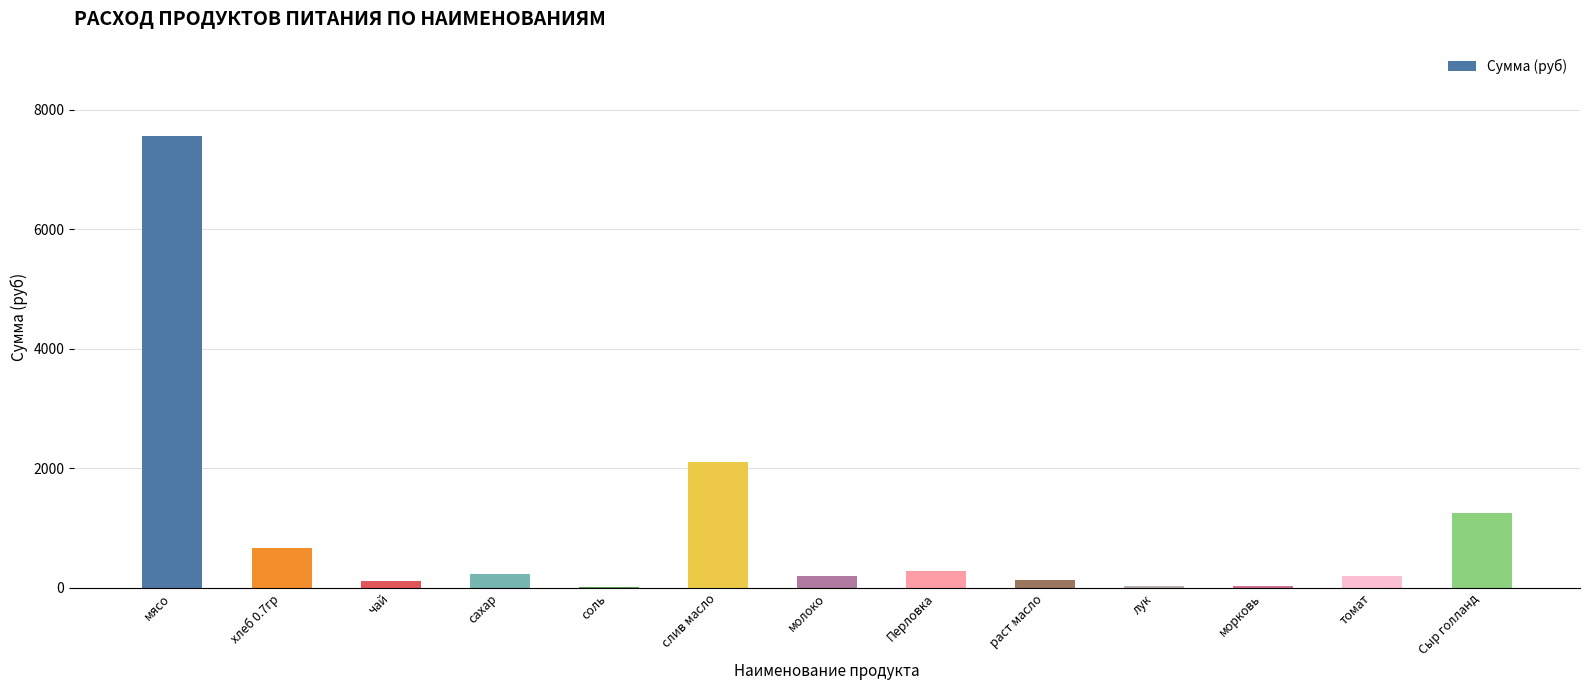

Is it true that the value at Перловка is 288.0?

True